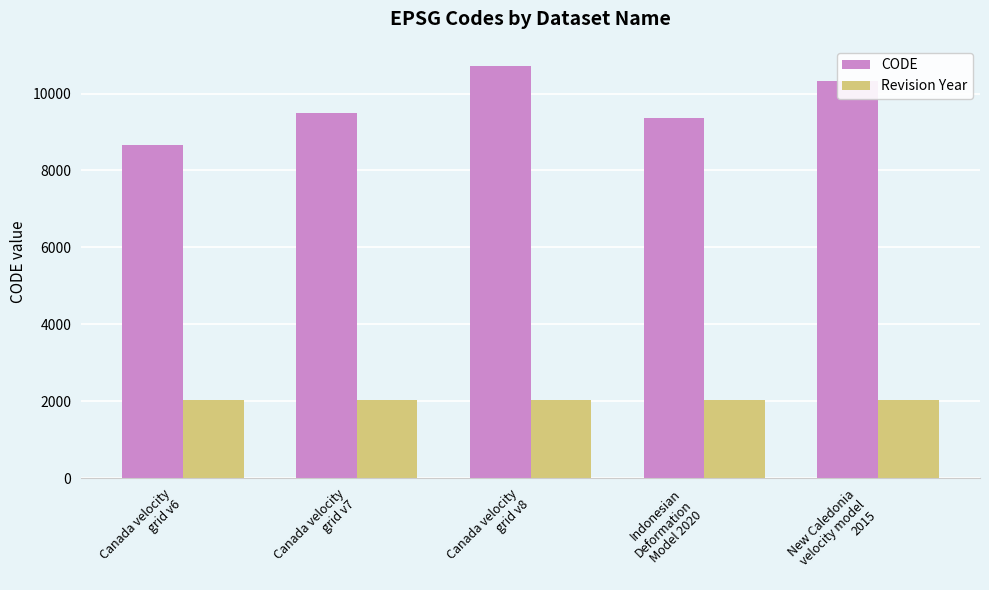

Count the Revision Year values in the range 2023 to 2025.

4